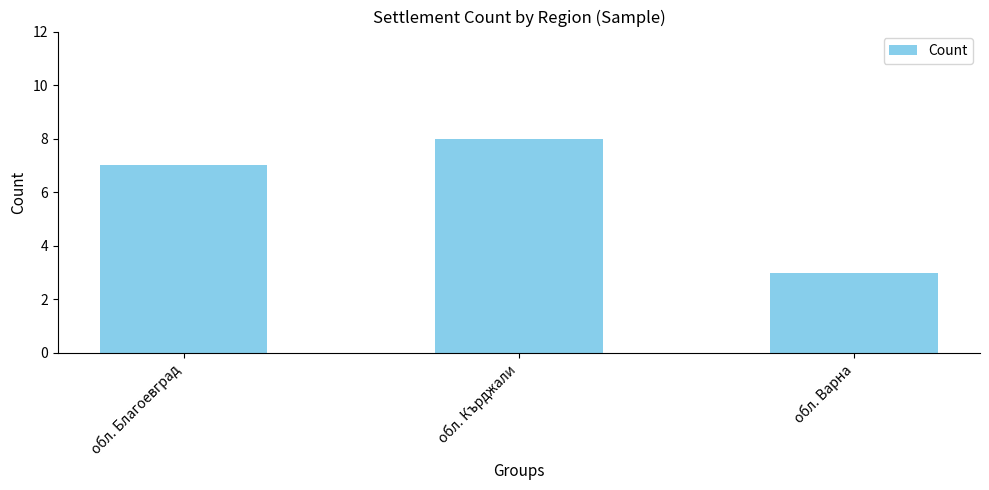

What is the greatest value displayed?

8